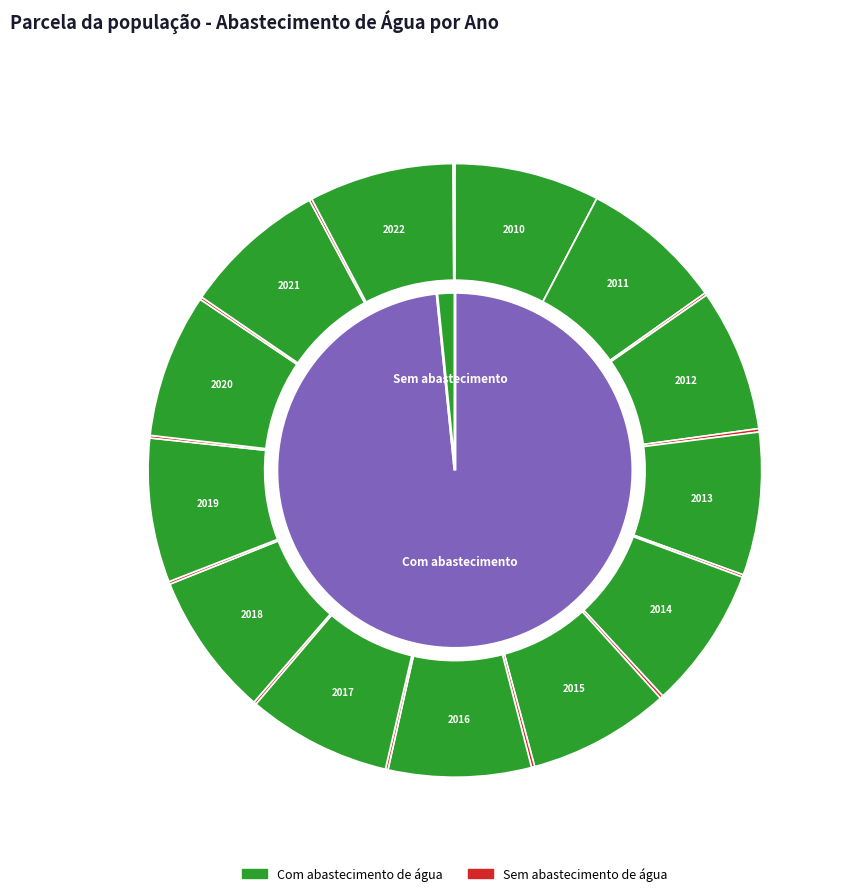

Which has a higher value, 2016 or 2019?

2019